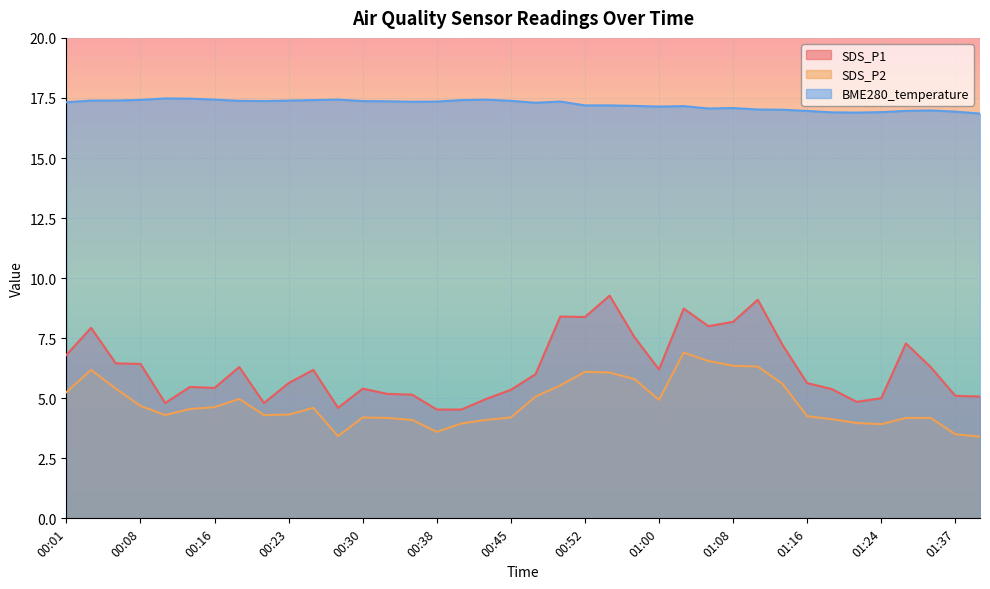

True or false: SDS_P2 has a value of 6.3 at 01:08.

True